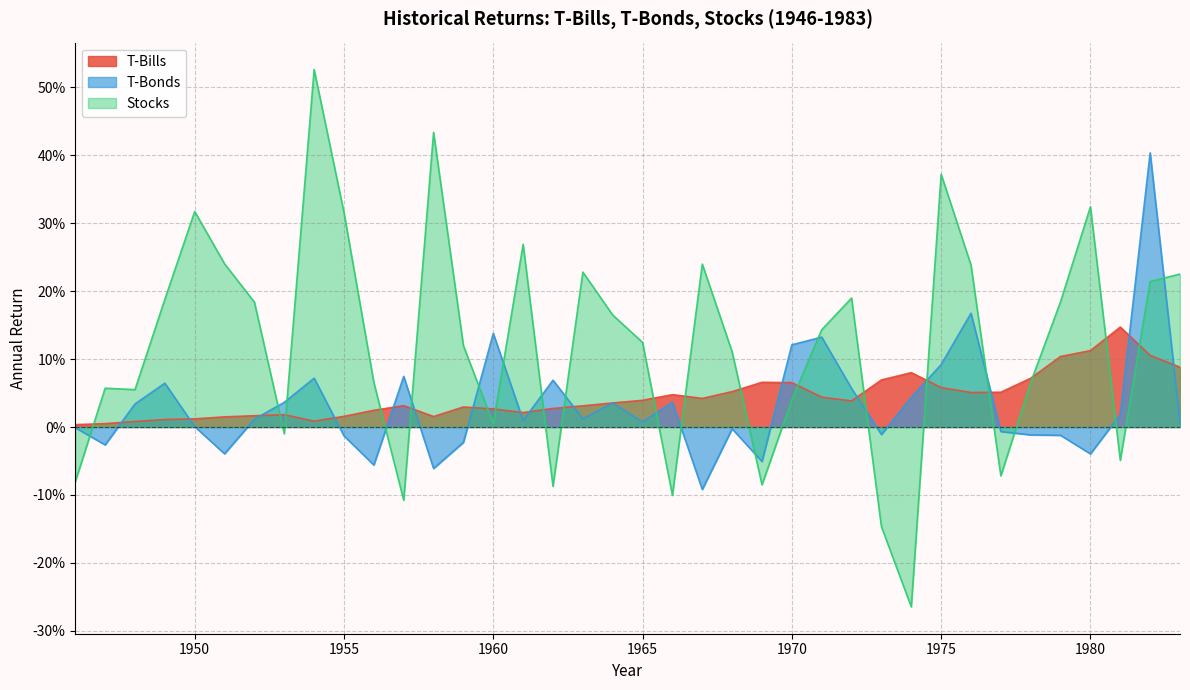

At which label does Stocks reach its peak?

1954